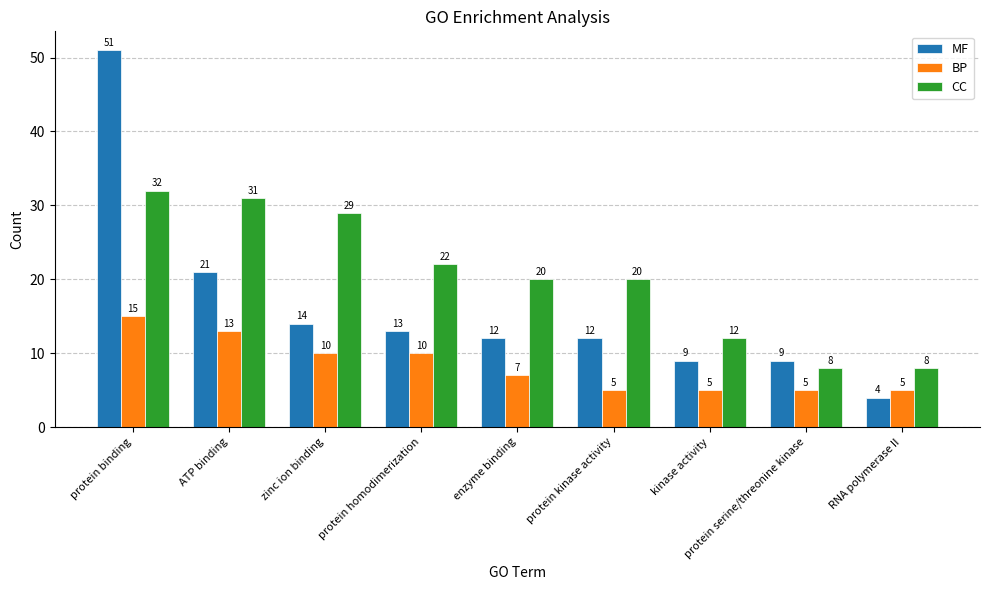

What is the minimum value for BP?

5